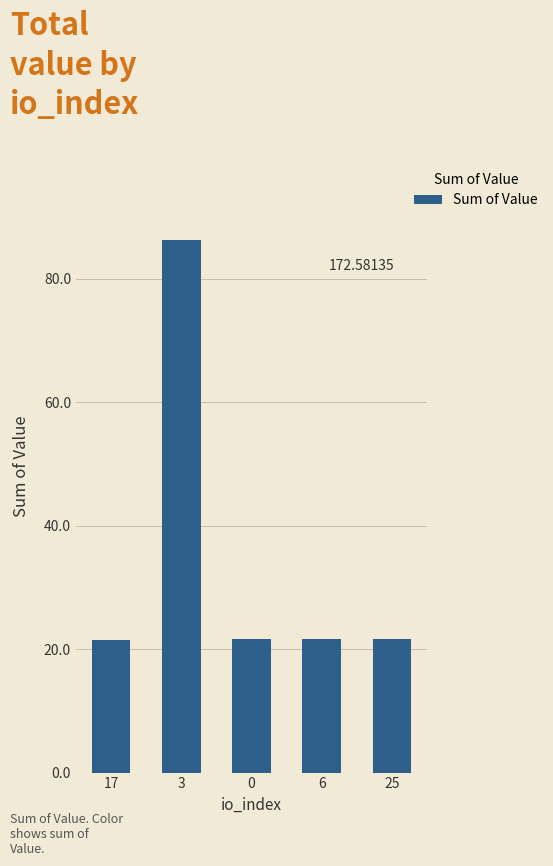

What is the smallest value displayed?

21.6